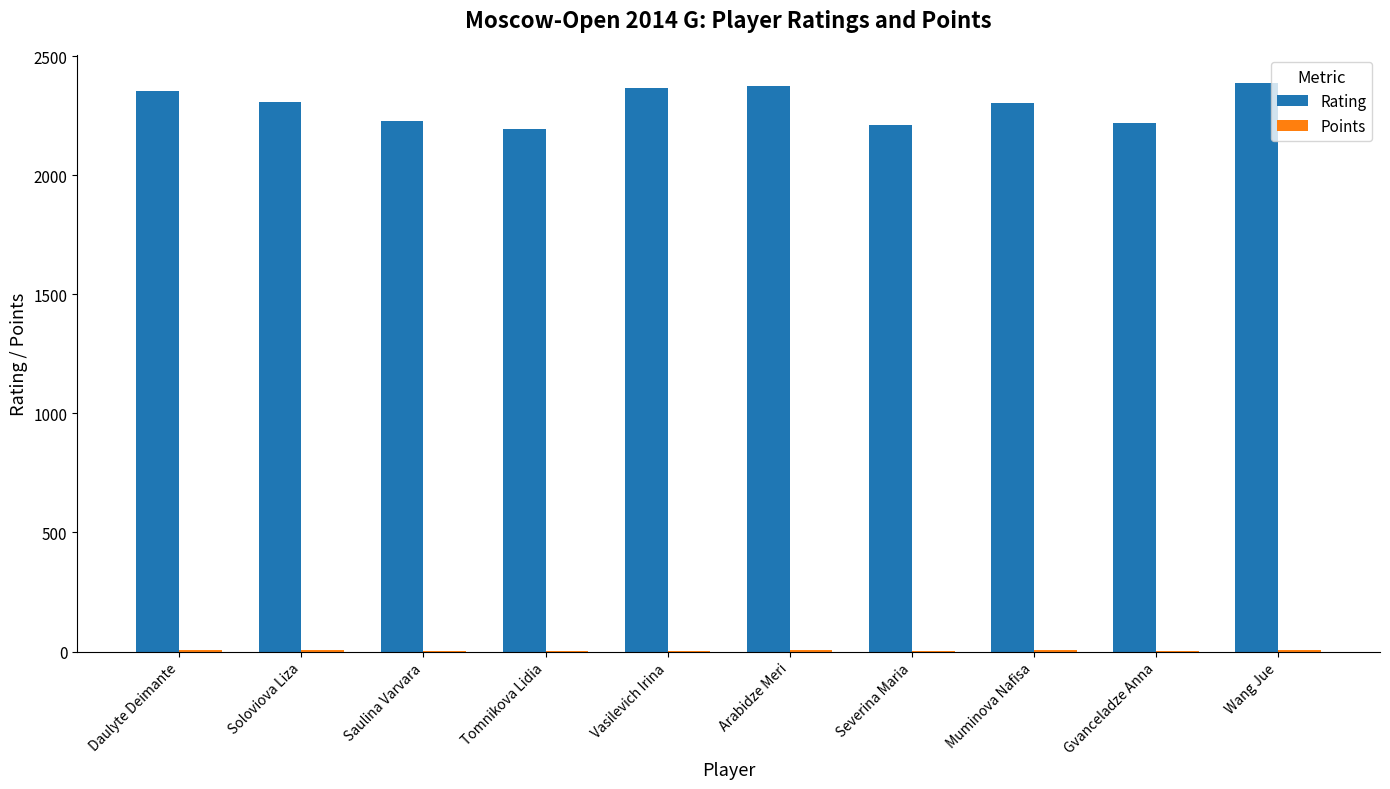

True or false: Rating has a value of 3355.3 at Severina Maria.

False